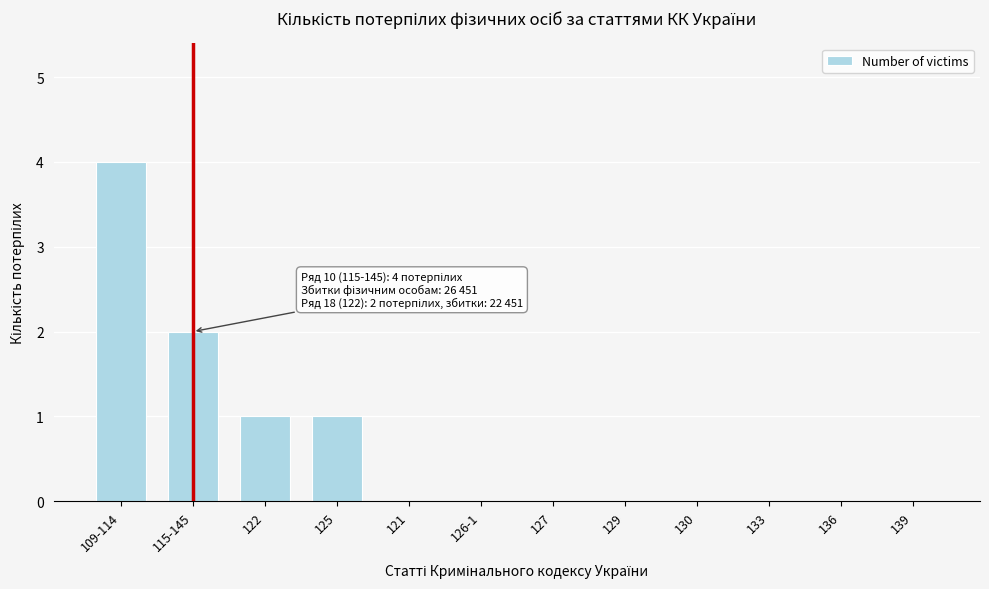

Reading right to left, extract all data points from this chart.

139=0	136=0	133=0	130=0	129=0	127=0	126-1=0	121=0	125=1	122=1	115-145=2	109-114=4